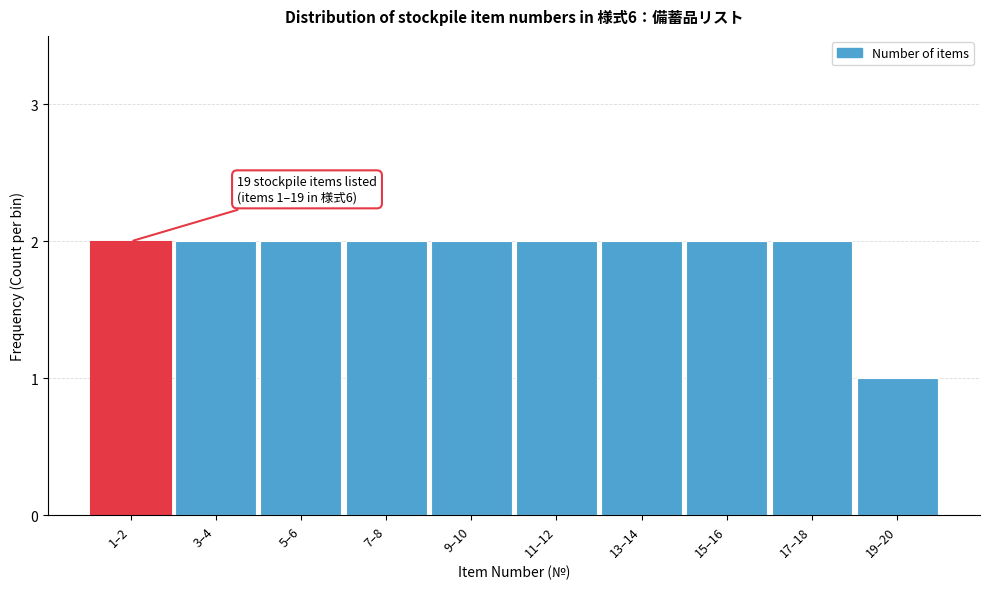

Reading left to right, transcribe all the data shown in this chart.

1–2=2	3–4=2	5–6=2	7–8=2	9–10=2	11–12=2	13–14=2	15–16=2	17–18=2	19–20=1